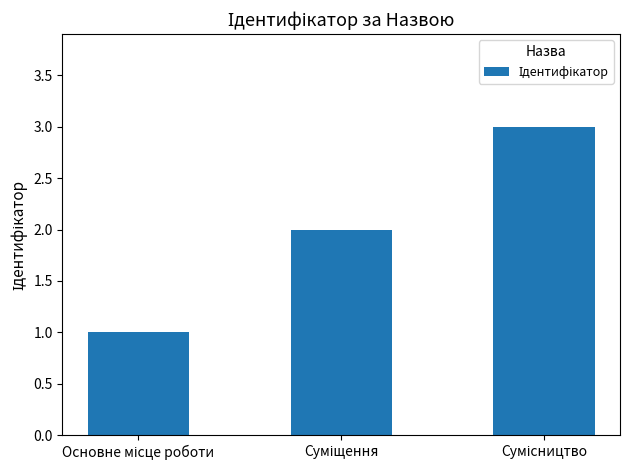

What is the greatest value displayed?

3